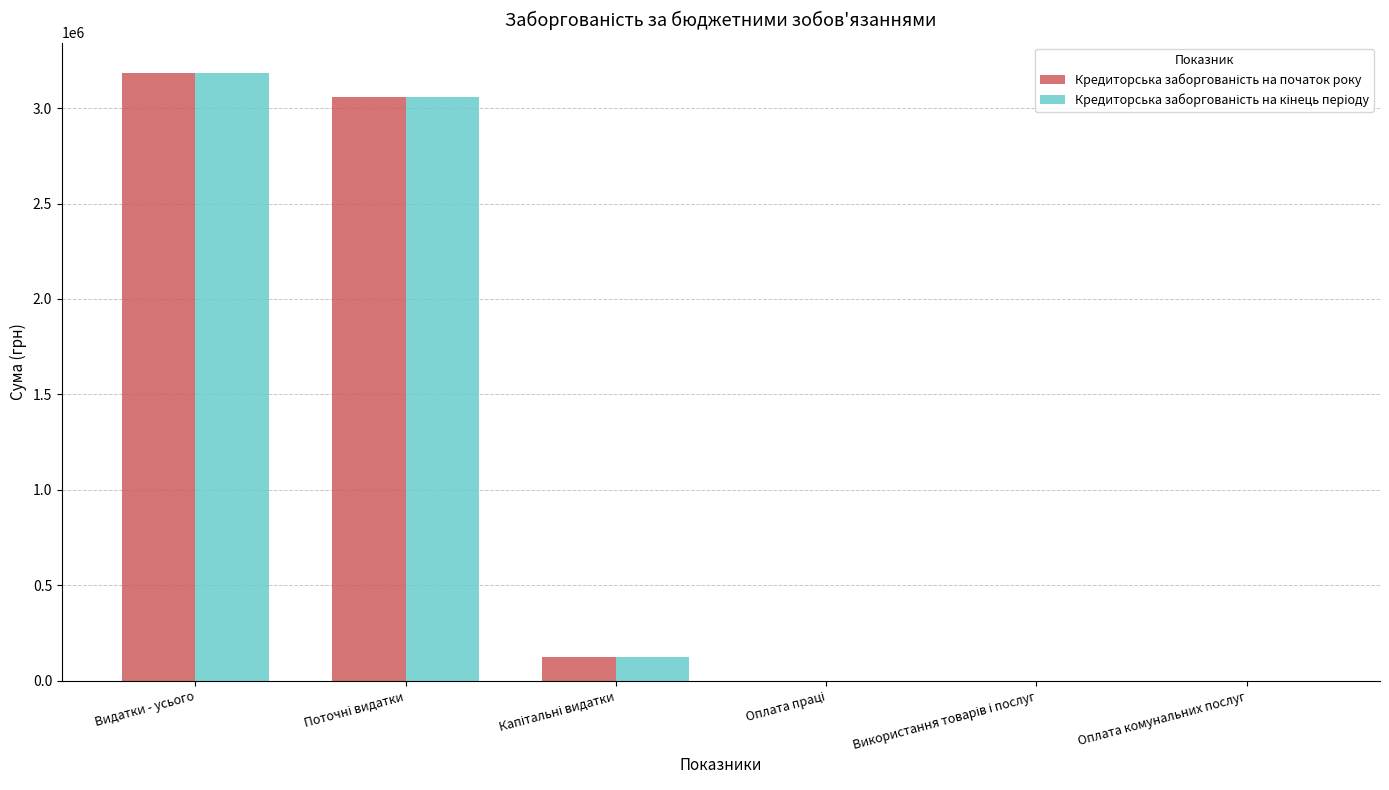

At which category is the sum across all series the highest?

Видатки - усього